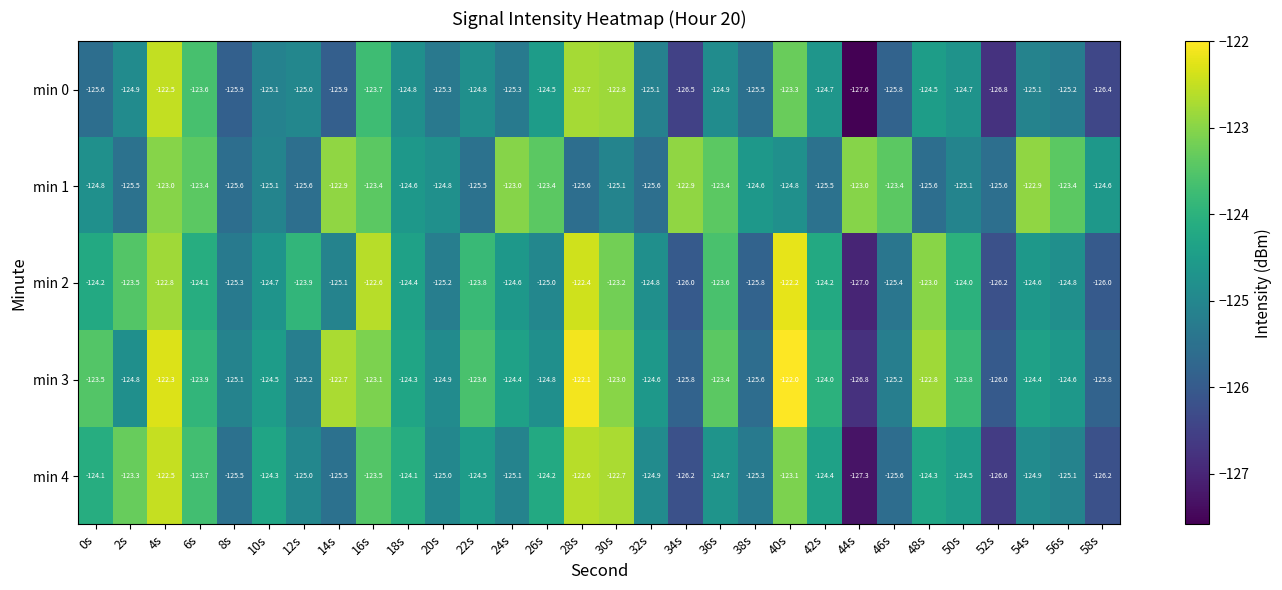

Count the number of data series in this chart.

5